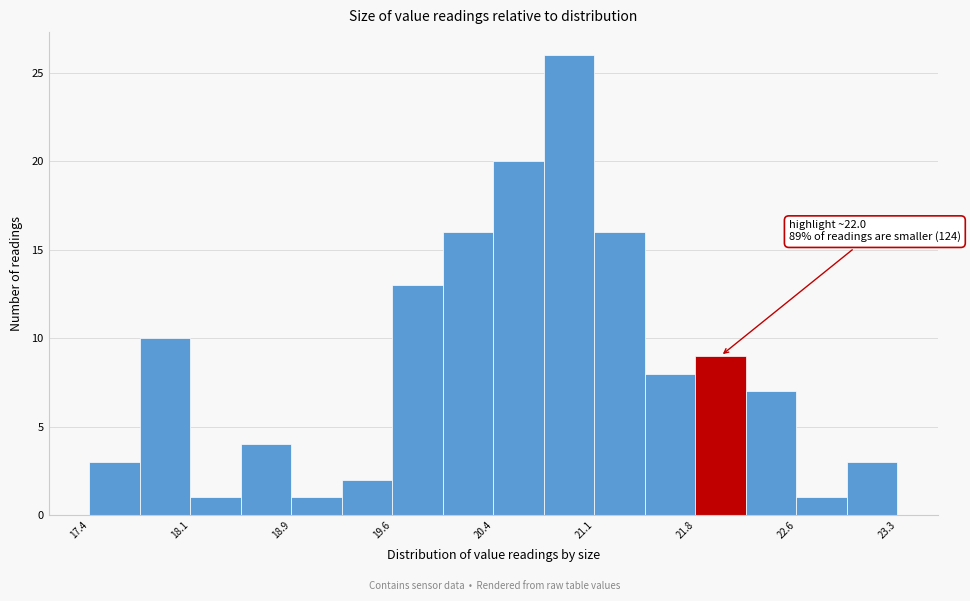

Read against the x-axis, roughly where is the centre of the tallest bar?

20.9